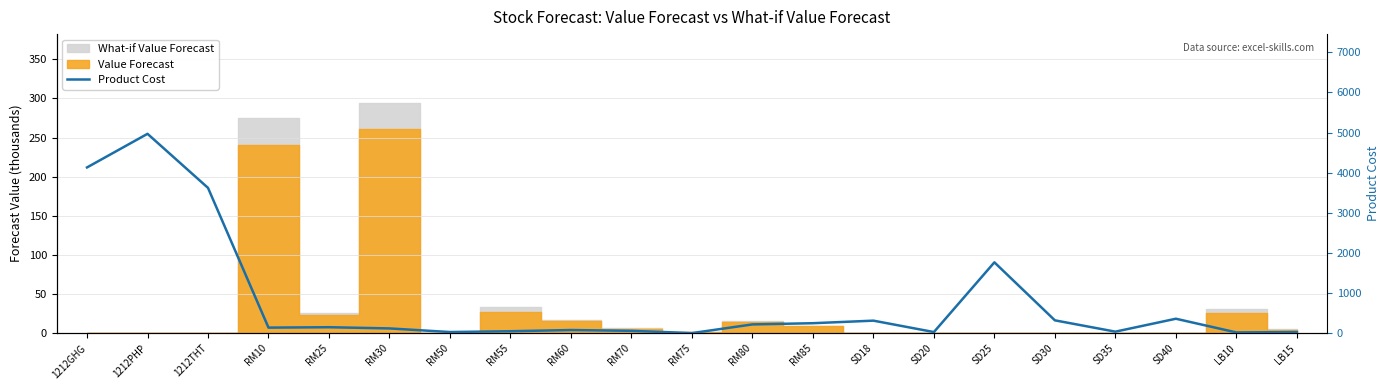

List the labels in order of value, smallest first.

RM75, LB10, SD20, RM50, LB15, SD35, RM55, RM70, RM60, RM30, RM10, RM25, RM80, RM85, SD18, SD30, SD40, SD25, 1212THT, 1212GHG, 1212PHP